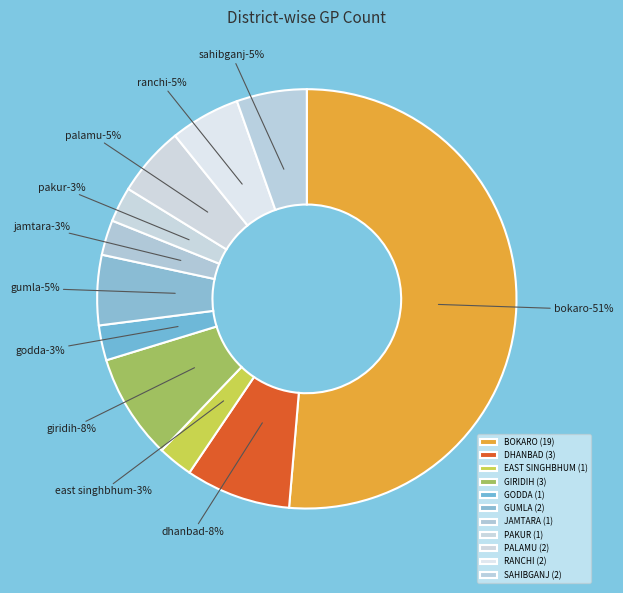

To the nearest percent, what percentage of the pie is RANCHI?

5%